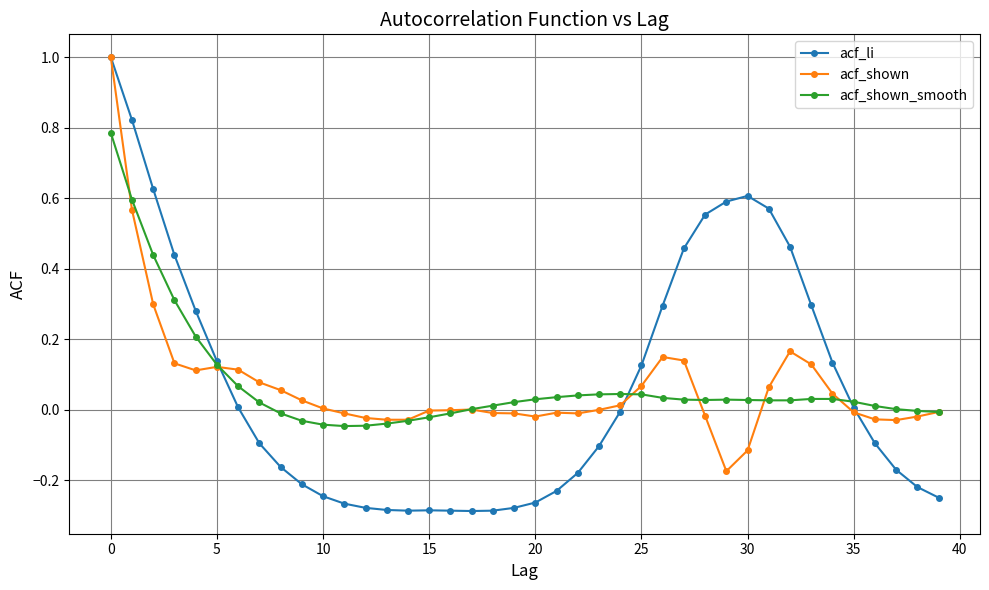

What is the greatest value displayed?

1.0